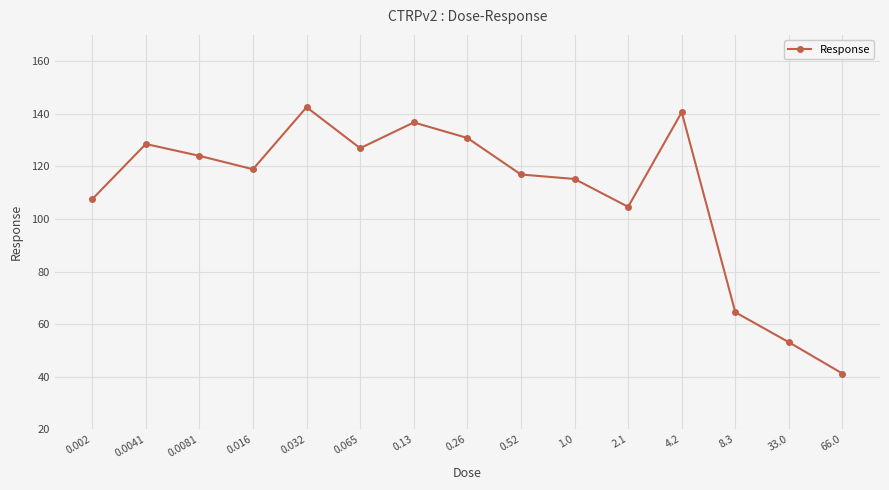

Reading left to right, what are all the values shown in this chart?

0.002=107.5	0.0041=128.5	0.0081=124.0	0.016=118.9	0.032=142.5	0.065=126.9	0.13=136.7	0.26=130.8	0.52=116.9	1.0=115.2	2.1=104.6	4.2=140.6	8.3=64.5	33.0=53.1	66.0=41.2